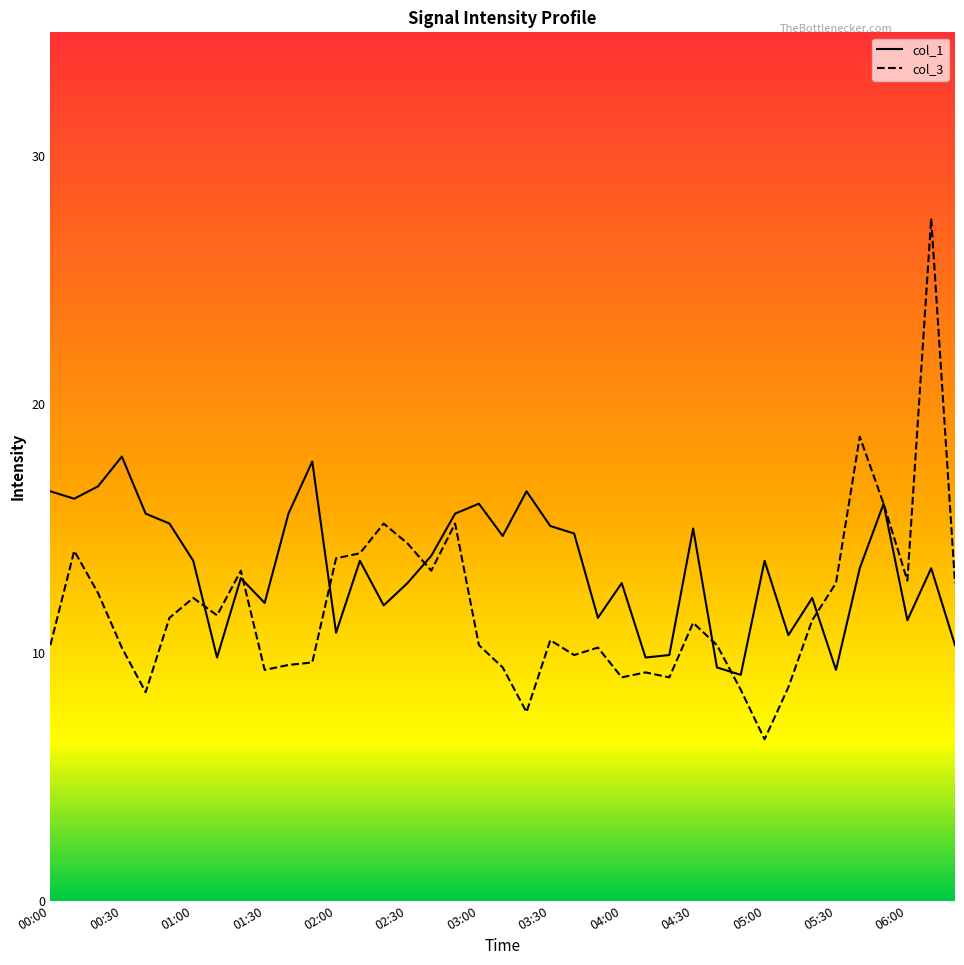

At which category does the chart reach its peak across all series?

37